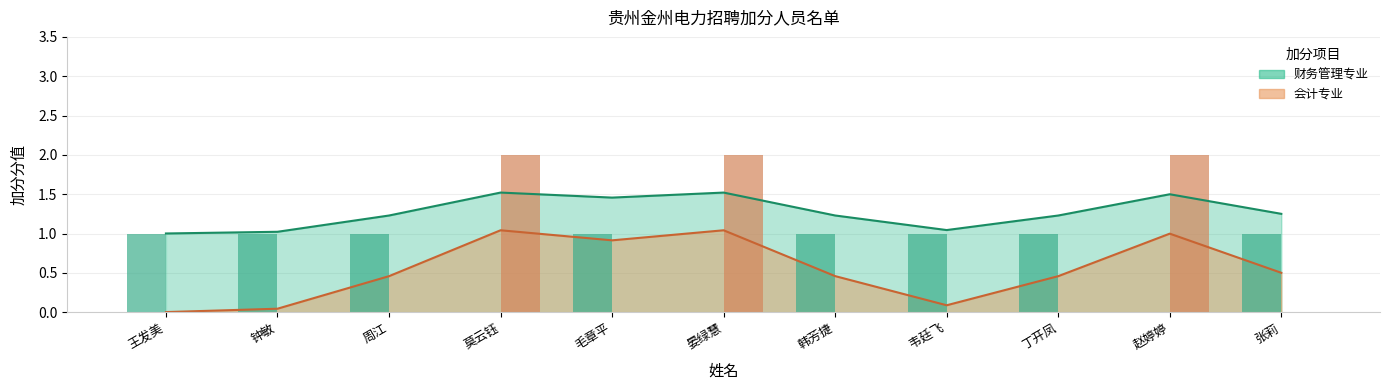

How many series are shown in this chart?

2